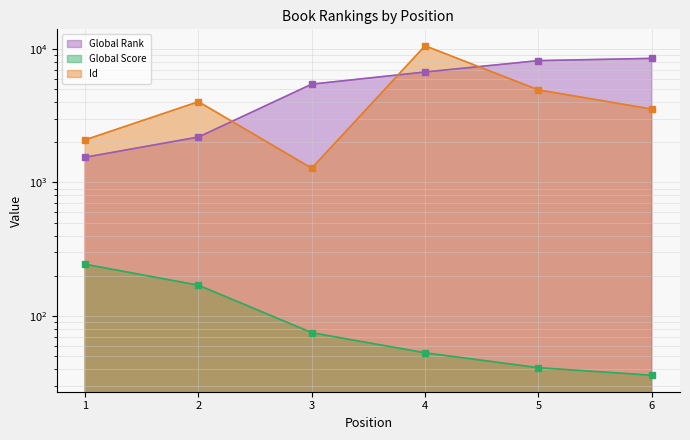

Reading left to right, transcribe all the data shown in this chart.

Global Rank: 1=1545	2=2190	3=5449	4=6719	5=8173	6=8499
Global Score: 1=244	2=170	3=75	4=53	5=41	6=36
Id: 1=2086	2=4026	3=1279	4=10555	5=4937	6=3544